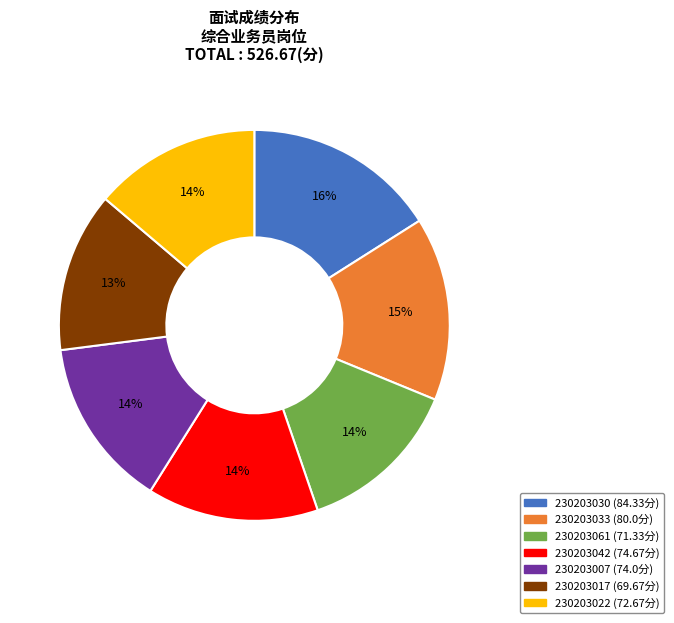

To the nearest percent, what percentage of the pie is 230203022?

14%